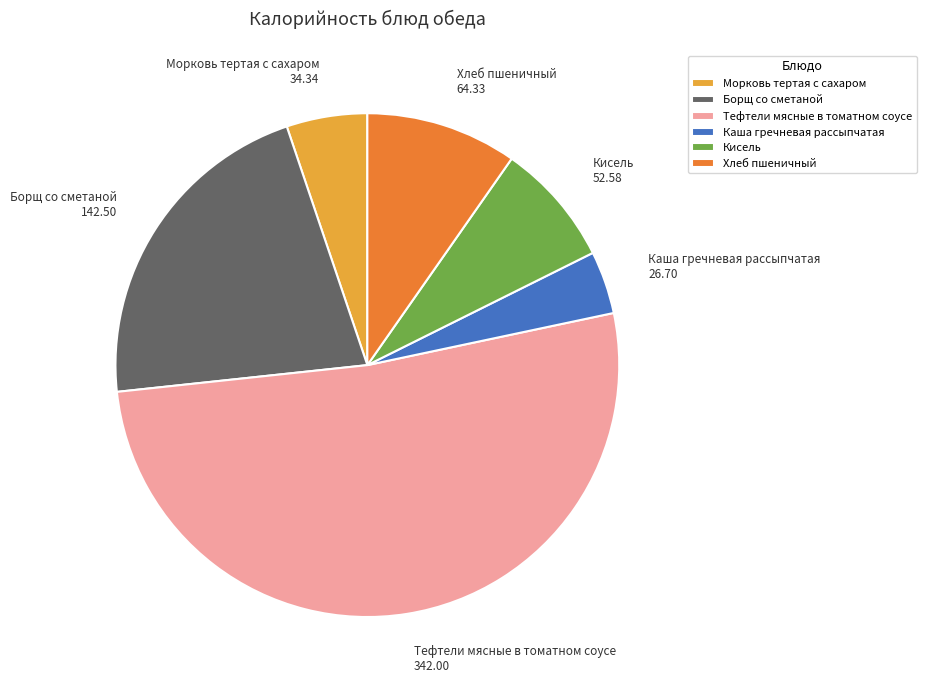

Is the sum of Хлеб пшеничный 64.33 and Каша гречневая рассыпчатая 26.70 greater than half?

No